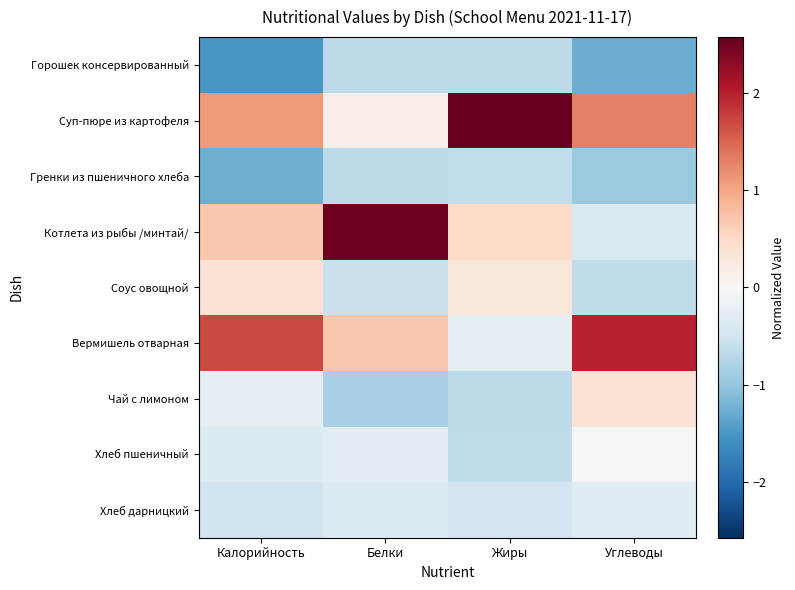

How many data points does each series have?

4